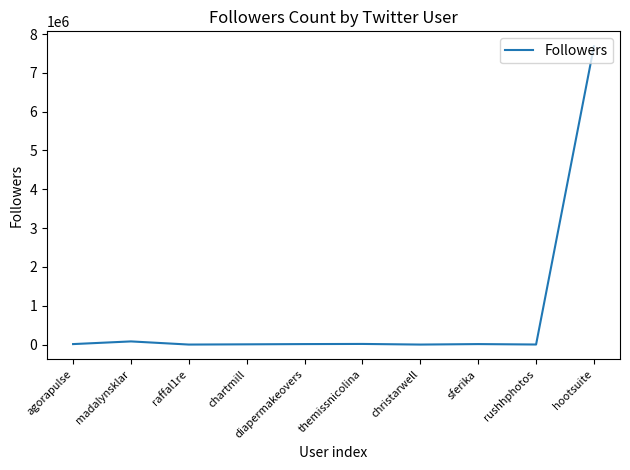

Is this an area chart (filled region under the line)?

No